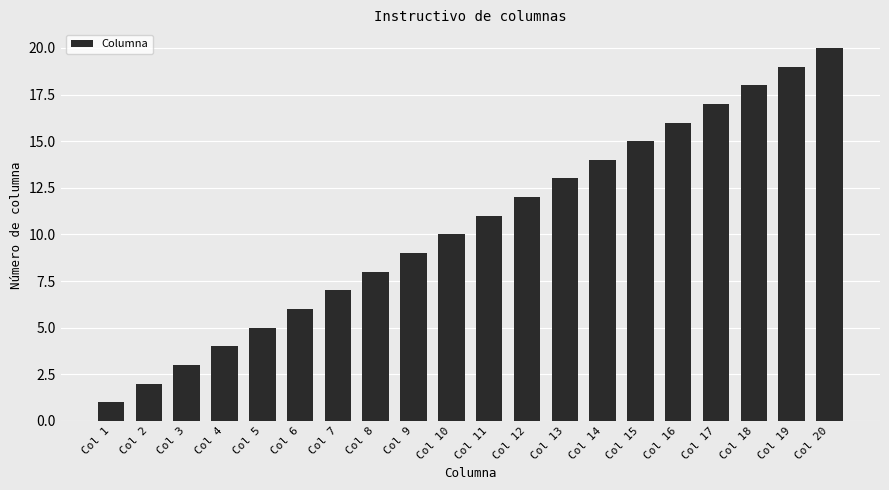

What is the smallest value displayed?

1